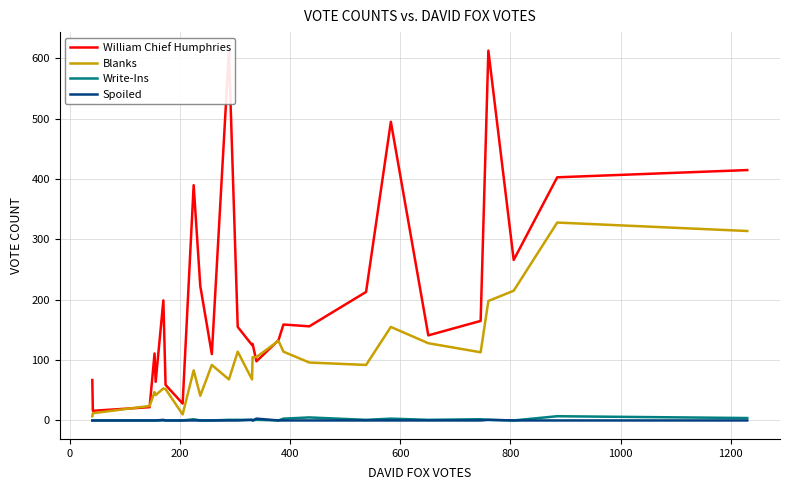

Which series has the widest spread of values?

William Chief Humphries